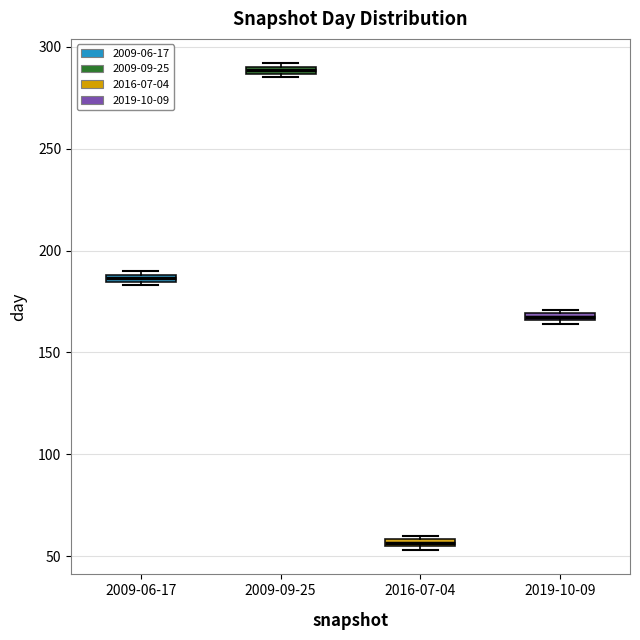

Where is the lower edge of the box for 2019-10-09 on the y-axis? The values are not printed on the chart, so give them approximately, as read against the axis.

165